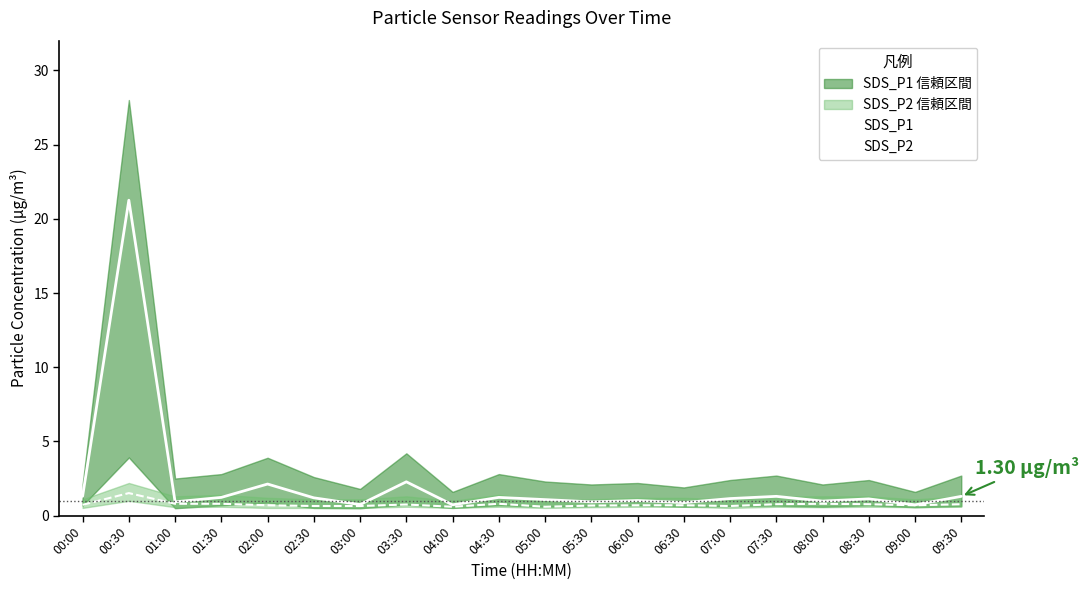

True or false: SDS_P1 and SDS_P2 intersect in this chart.

False